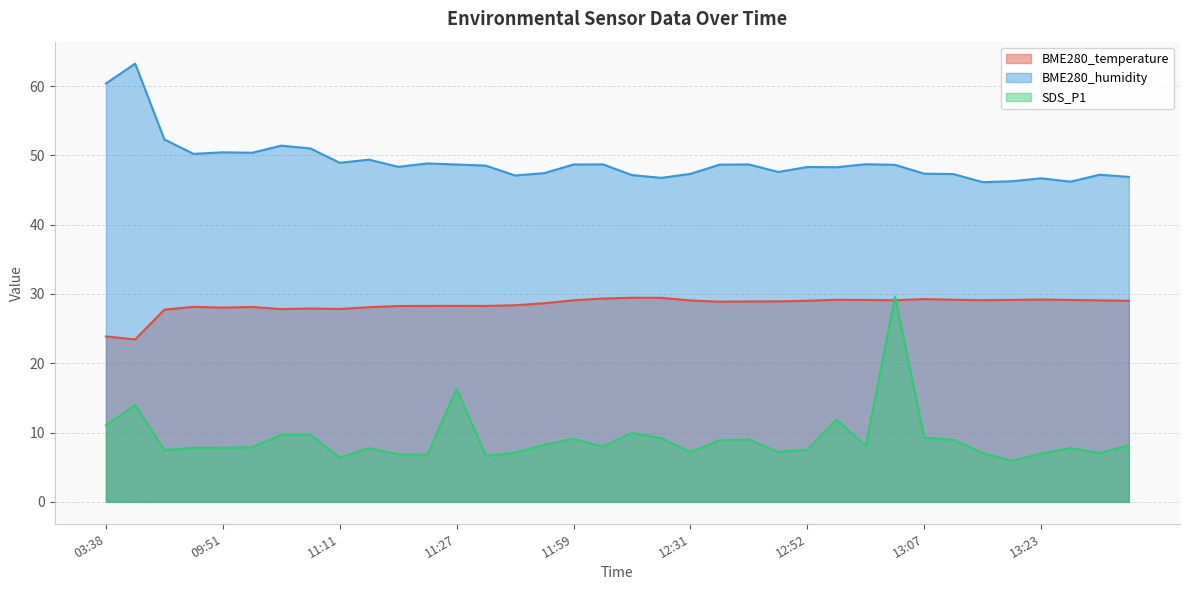

What is the lowest value of the BME280_humidity series?

46.1